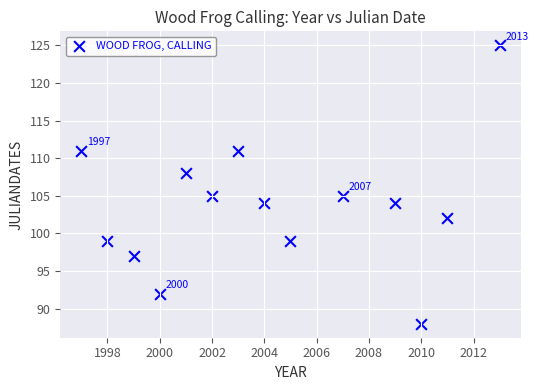

What is the range of X values (max minus min)?

16